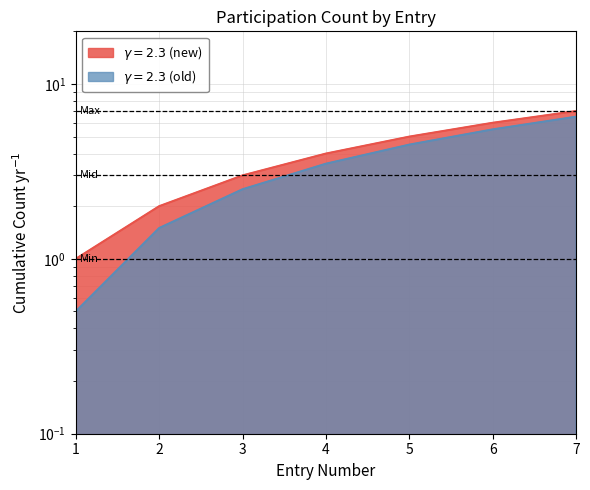

List the series in order of their overall mean, highest first.

Cumulative Count (new), Cumulative Count (old)